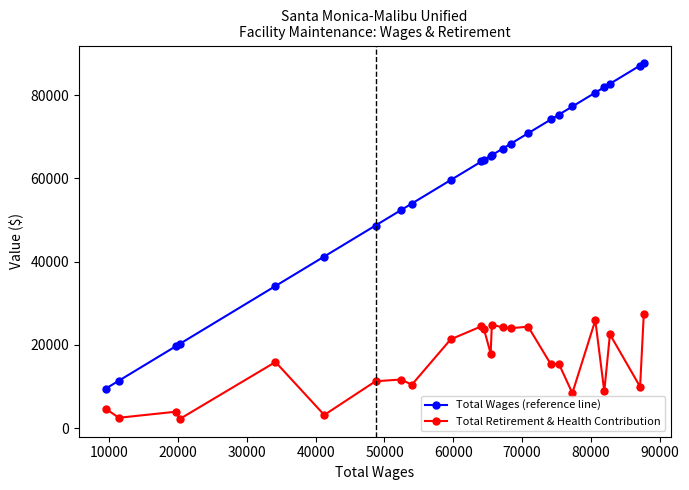

Which series has the largest total across all categories?

Total Wages (reference line)